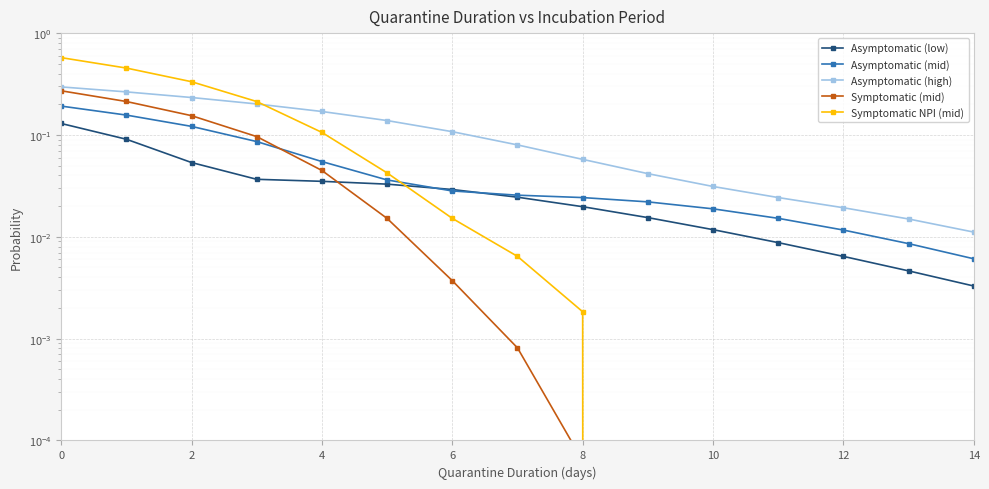

Which series ends up on top after the final intersection of Asymptomatic (low) and Symptomatic NPI (mid)?

Asymptomatic (low)